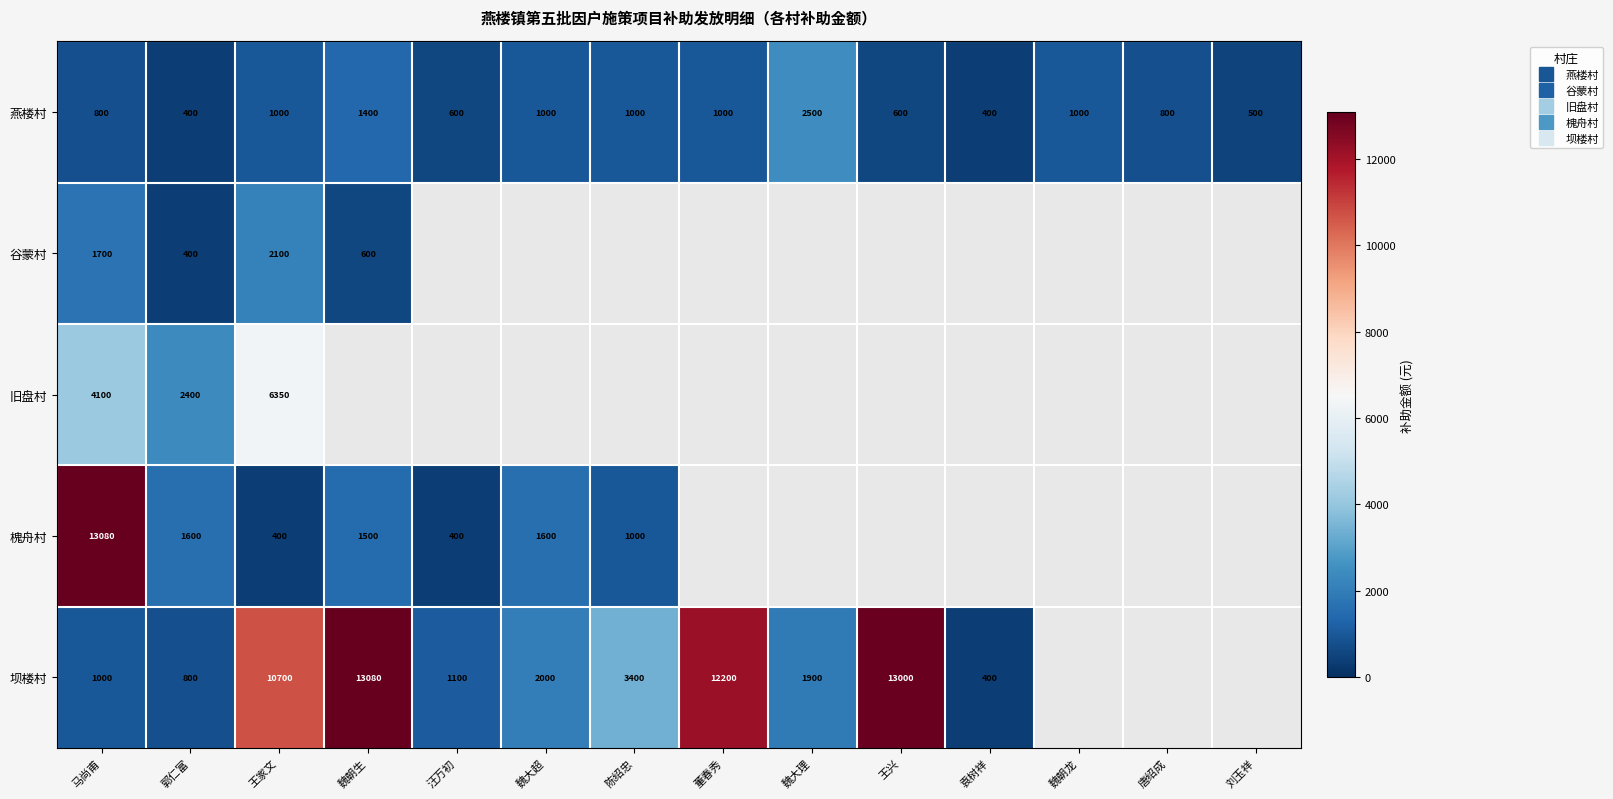

What is the difference between the maximum and minimum values in the 槐舟村 series?

12680.0